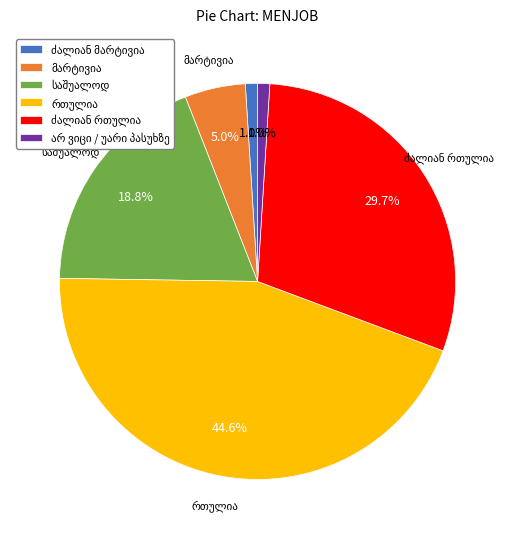

Does any single category account for the majority?

No